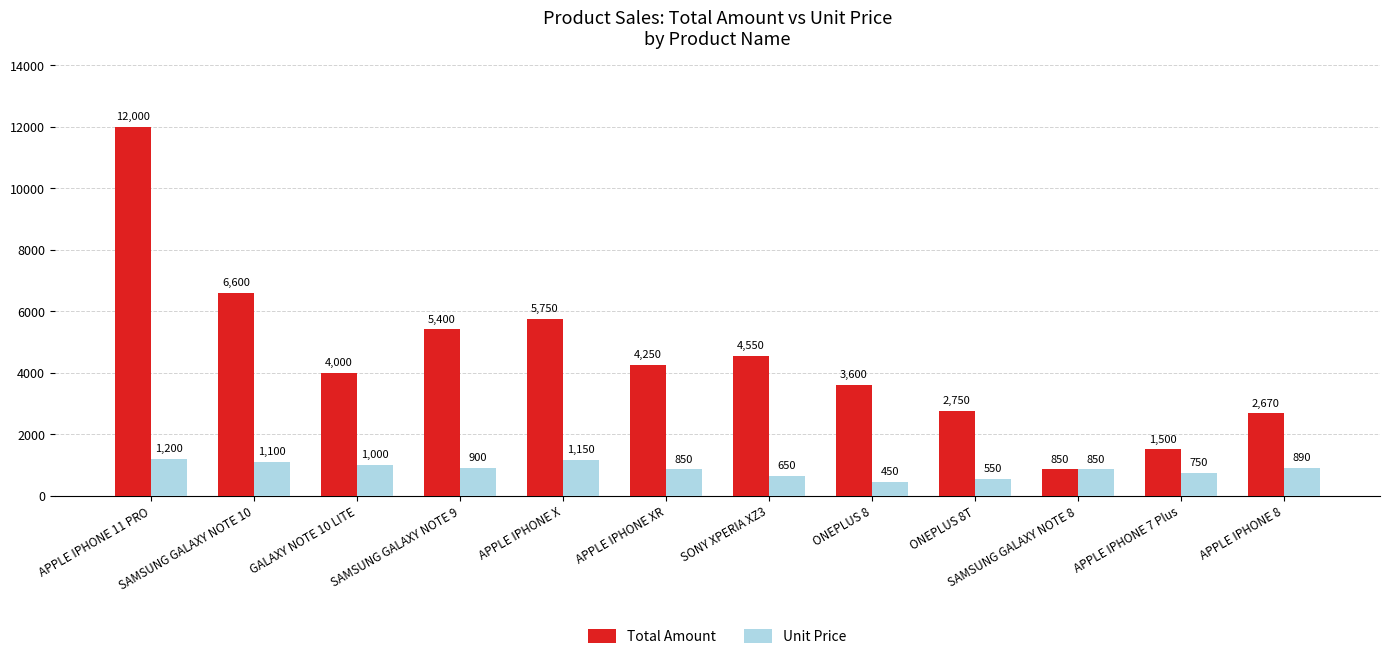

How many values in the Unit Price series are below 890?

6